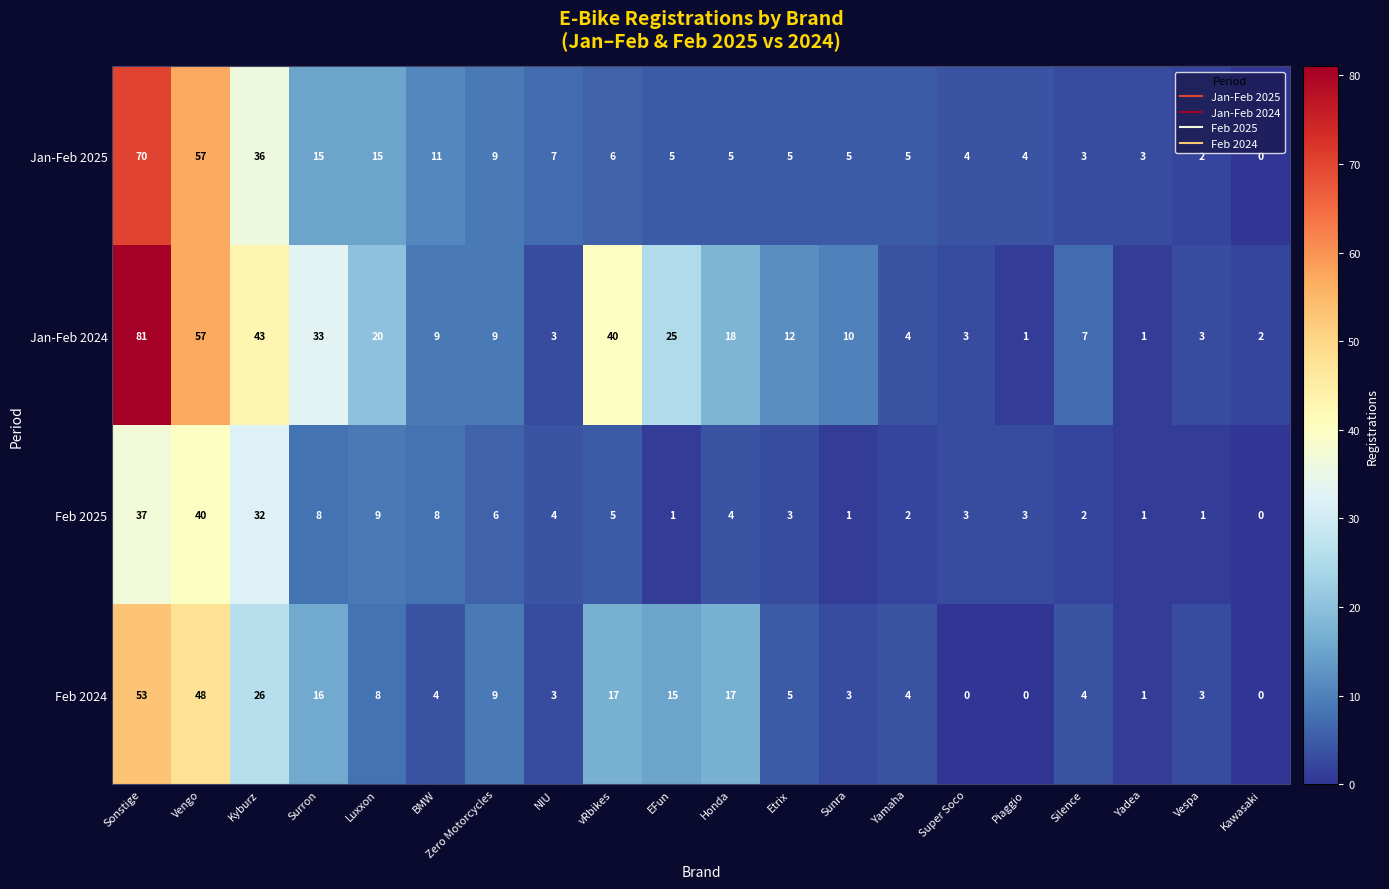

Rank the series by their maximum value, from highest to lowest.

Jan-Feb 2024, Jan-Feb 2025, Feb 2024, Feb 2025